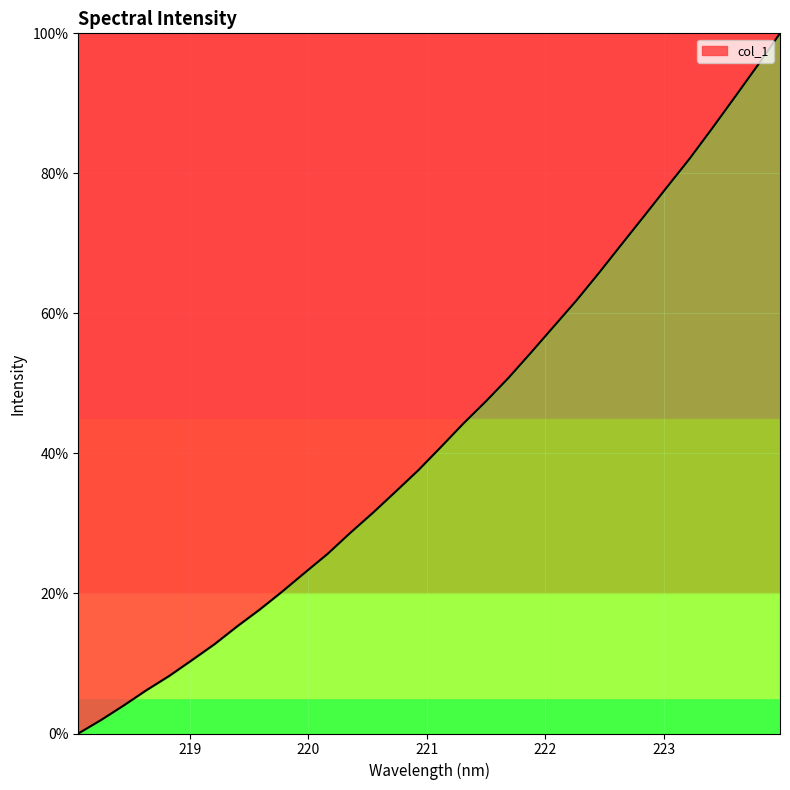

What is the difference between the maximum and minimum values?

100.0